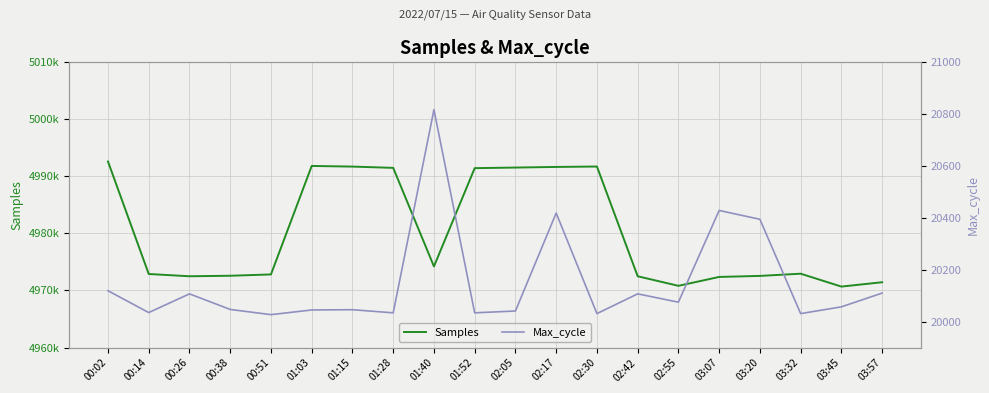

Is the value of Max_cycle at 01:03 greater than the value of Samples at 03:32?

No